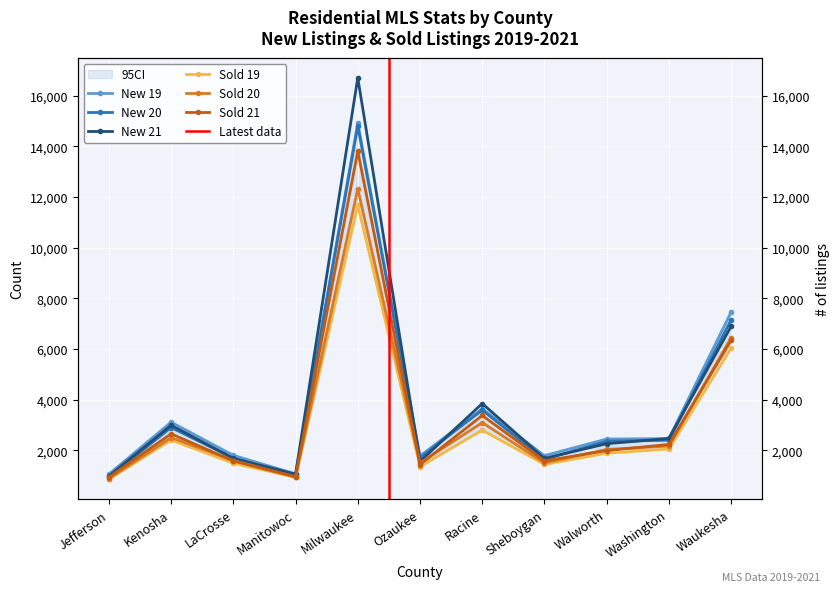

What is the maximum value for New 20?

14805